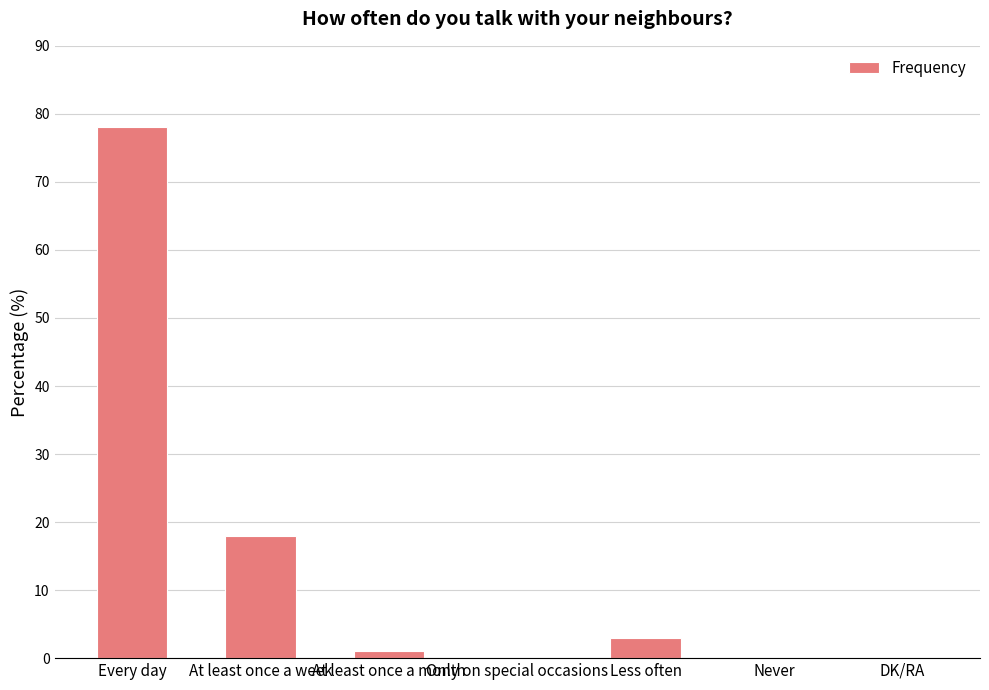

At which label is the value closest to 39?

At least once a week